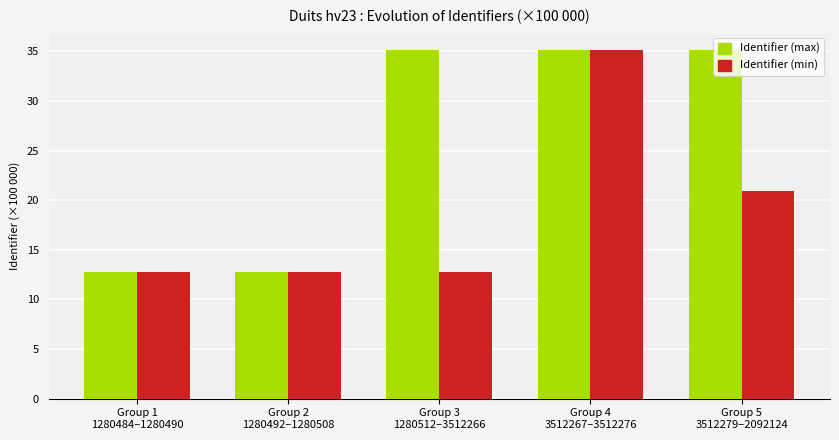

Which series changed the most between Group 2
1280492–1280508 and Group 3
1280512–3512266?

Identifier (max)